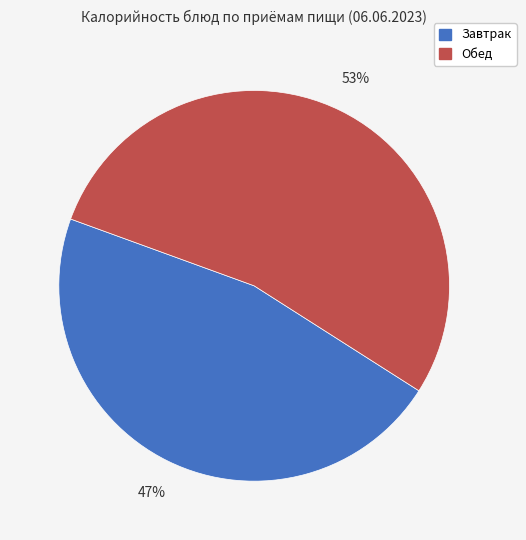

Does any single category account for the majority?

Yes